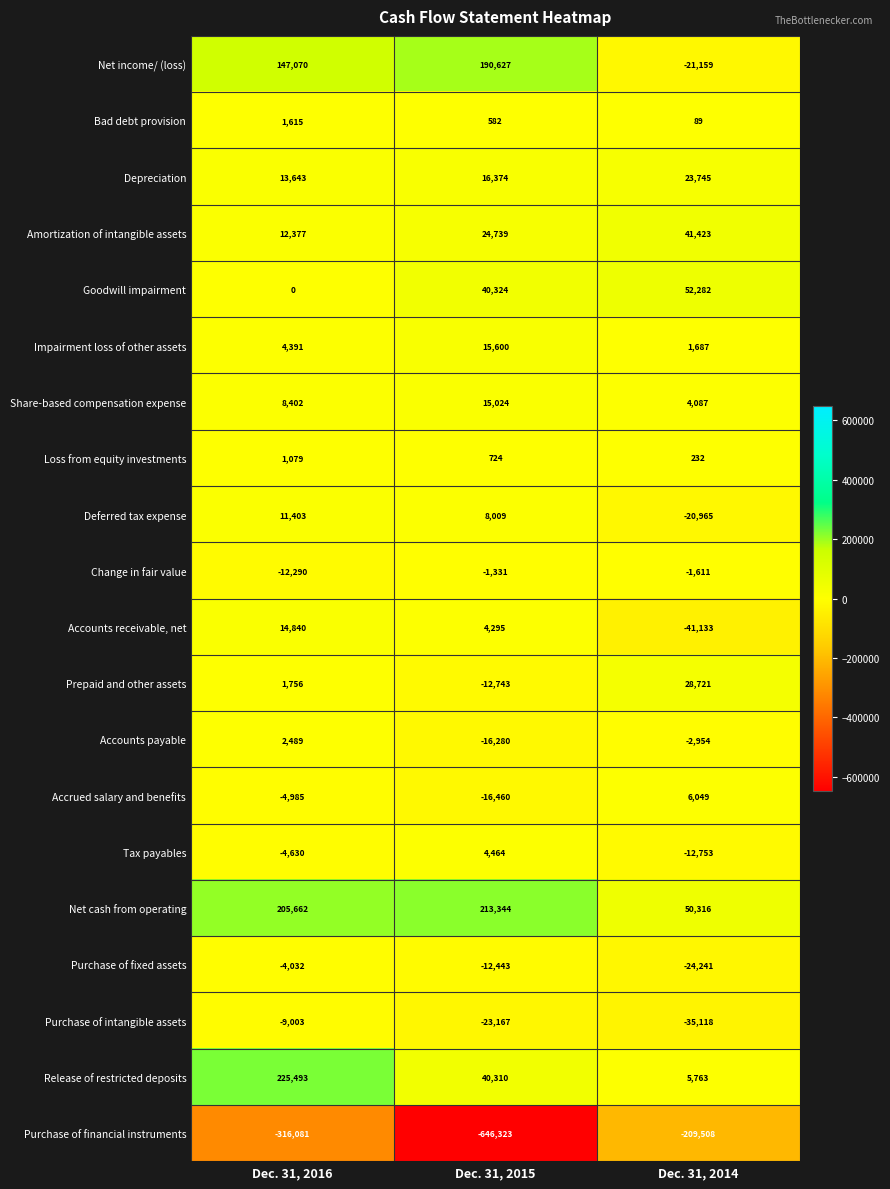

What is the spread (max minus min) of values at Dec. 31, 2016?

541574